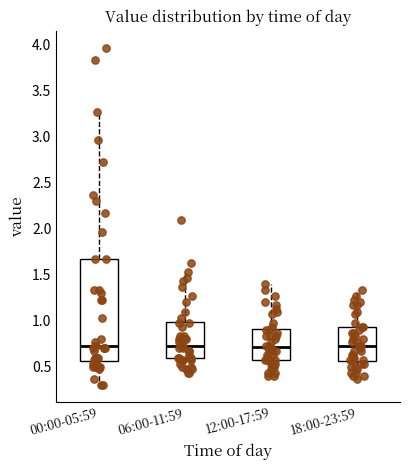

Reading left to right, read every box against the y-axis: the position of its median line, the range the box covers, and the ends of its whiskers. The values are not printed on the chart, so give them approximately, as read against the axis.

00:00-05:59: median 0.75, box 0.55 to 1.65, whiskers 0.30 to 3.25
06:00-11:59: median 0.75, box 0.60 to 1.00, whiskers 0.45 to 1.55
12:00-17:59: median 0.70, box 0.55 to 0.90, whiskers 0.40 to 1.40
18:00-23:59: median 0.75, box 0.55 to 0.95, whiskers 0.35 to 1.35